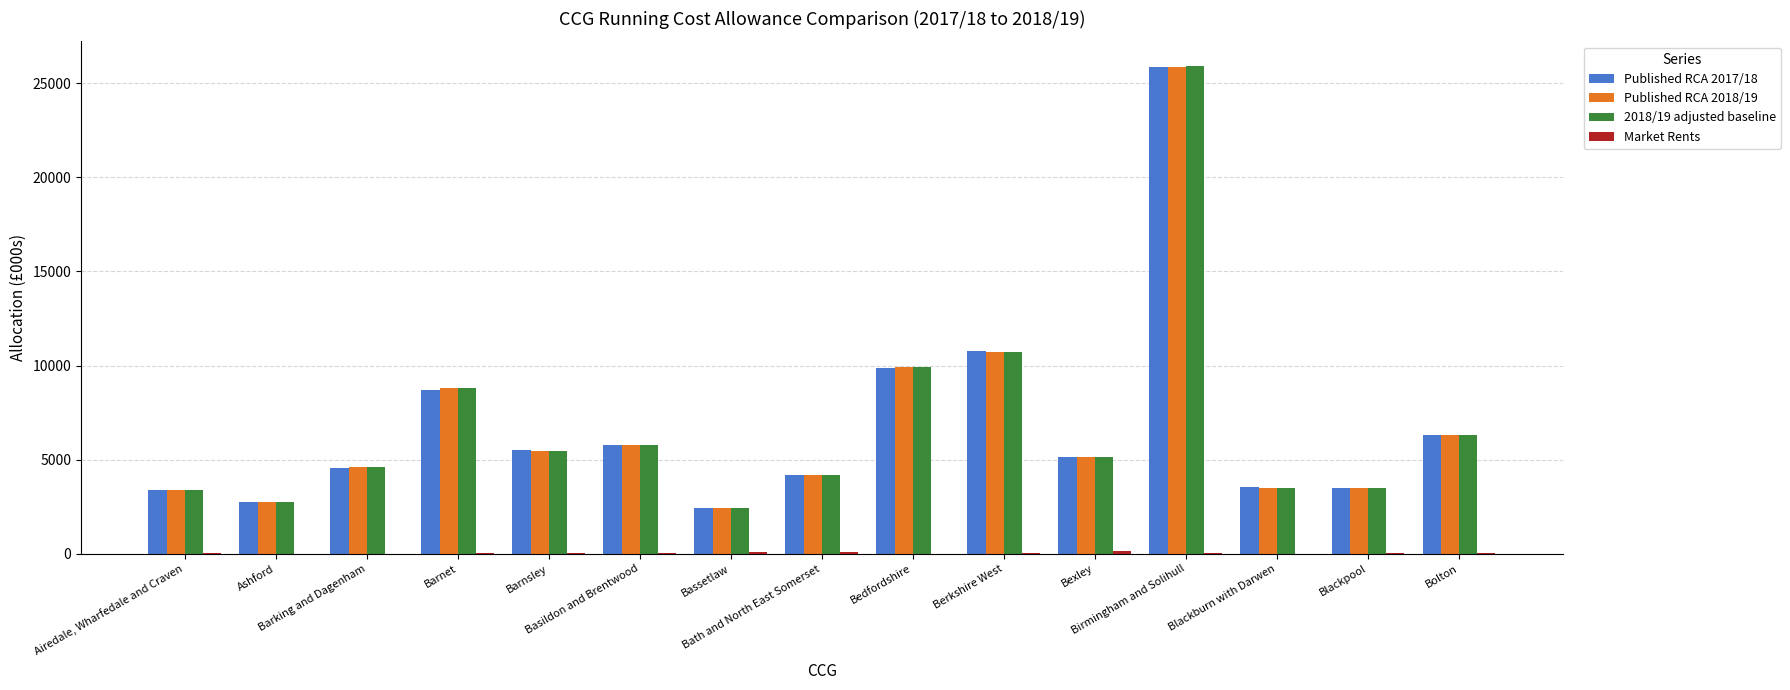

How many categories are shown in the chart?

15